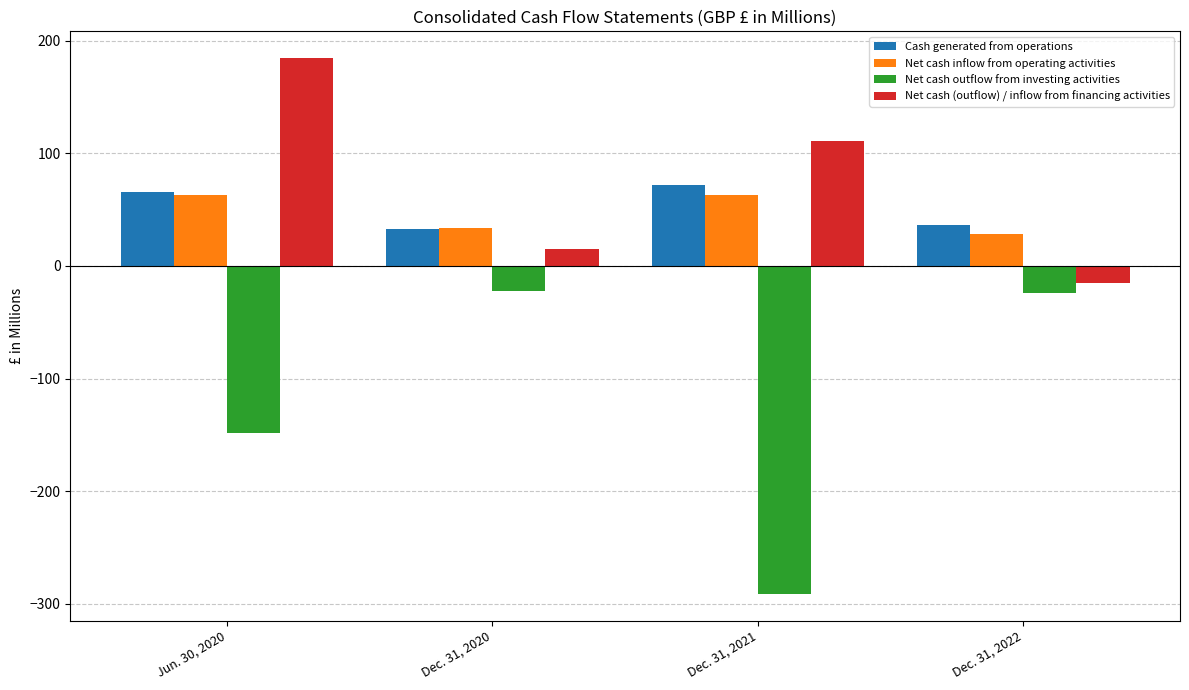

What is the label of the 2nd bar from the right?

Dec. 31, 2021